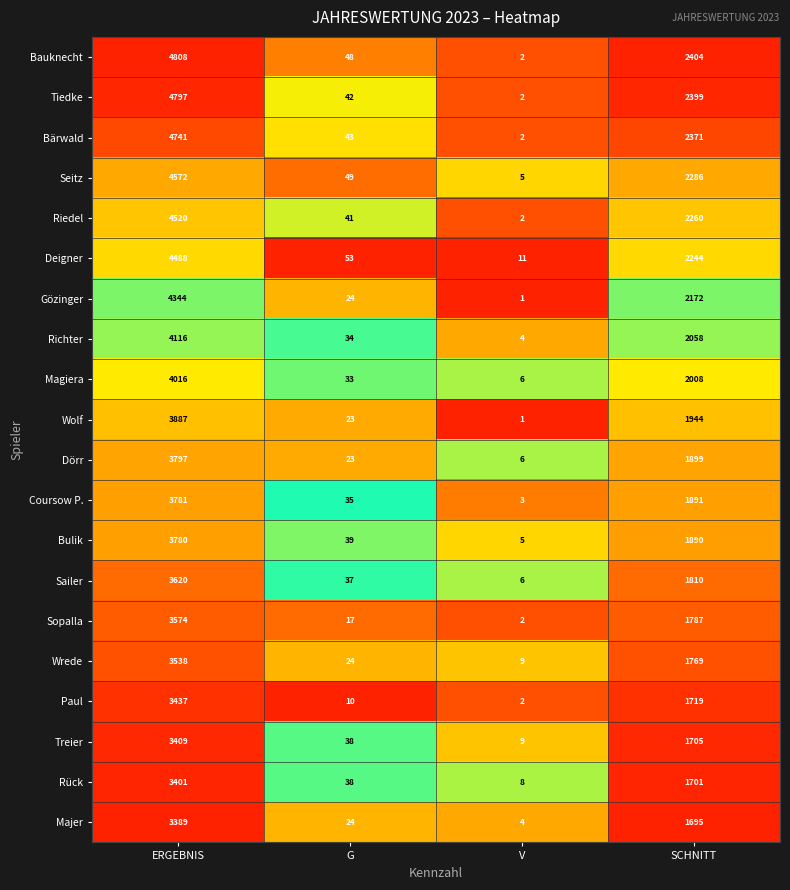

Which series changed the most between V and SCHNITT?

Bauknecht